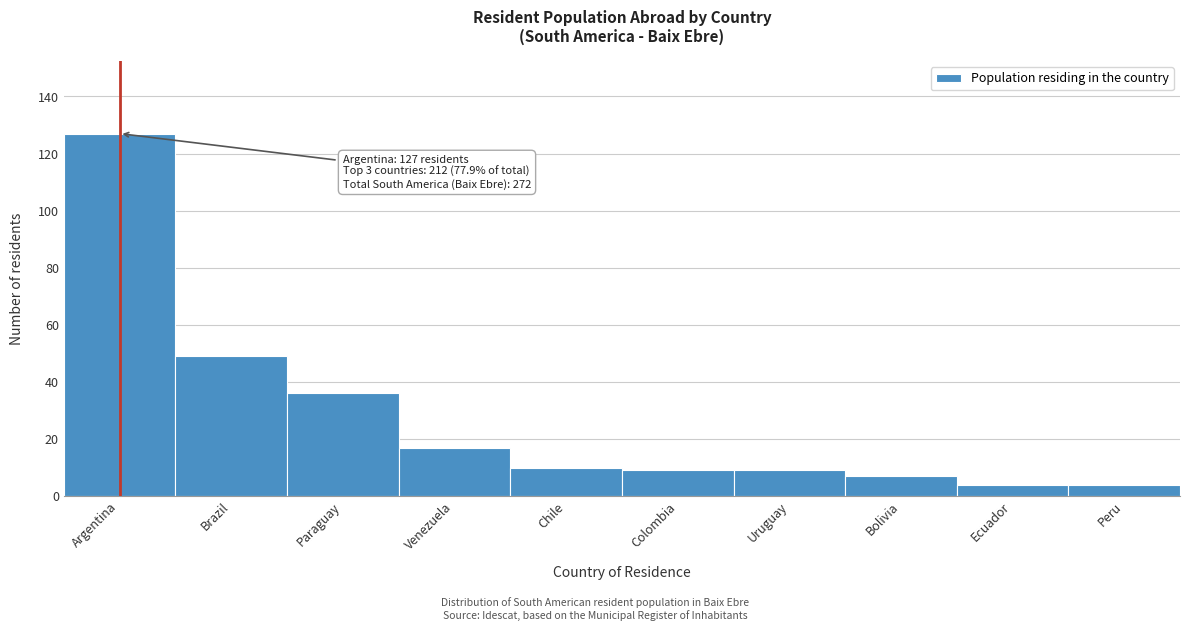

Reading right to left, what are all the values shown in this chart?

Peru=4	Ecuador=4	Bolivia=7	Uruguay=9	Colombia=9	Chile=10	Venezuela=17	Paraguay=36	Brazil=49	Argentina=127